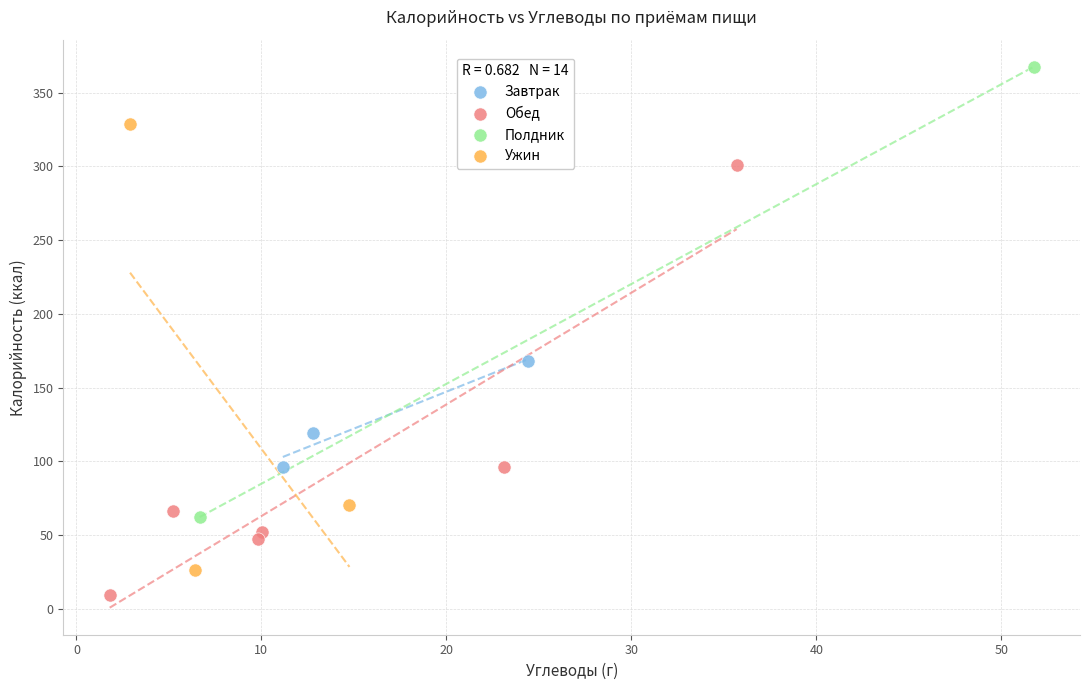

What are all the series names shown in the legend?

Завтрак, Обед, Полдник, Ужин